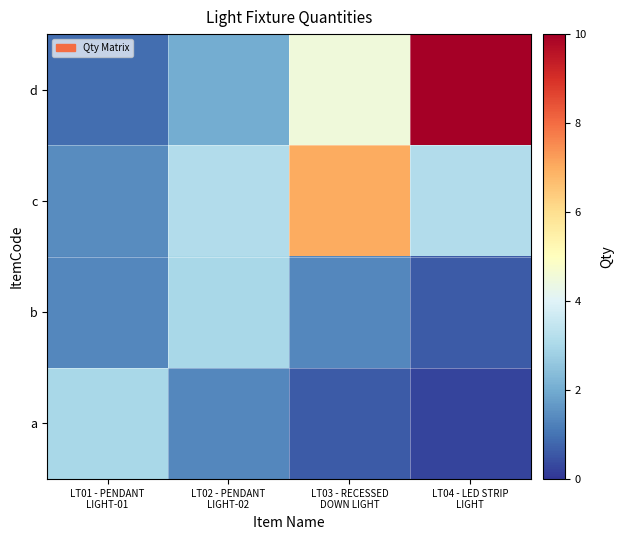

Which series has the widest spread of values?

d